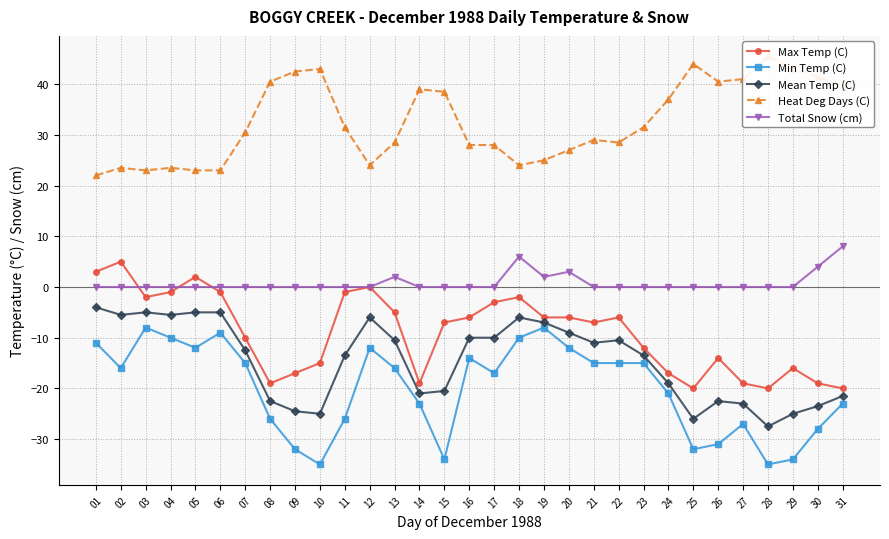

How many lines are shown in the chart?

5